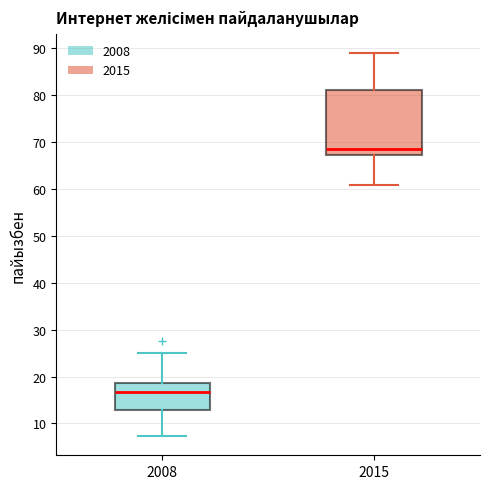

Where does the upper whisker of the box at x = 2008 end on the y-axis? The values are not printed on the chart, so give them approximately, as read against the axis.

25